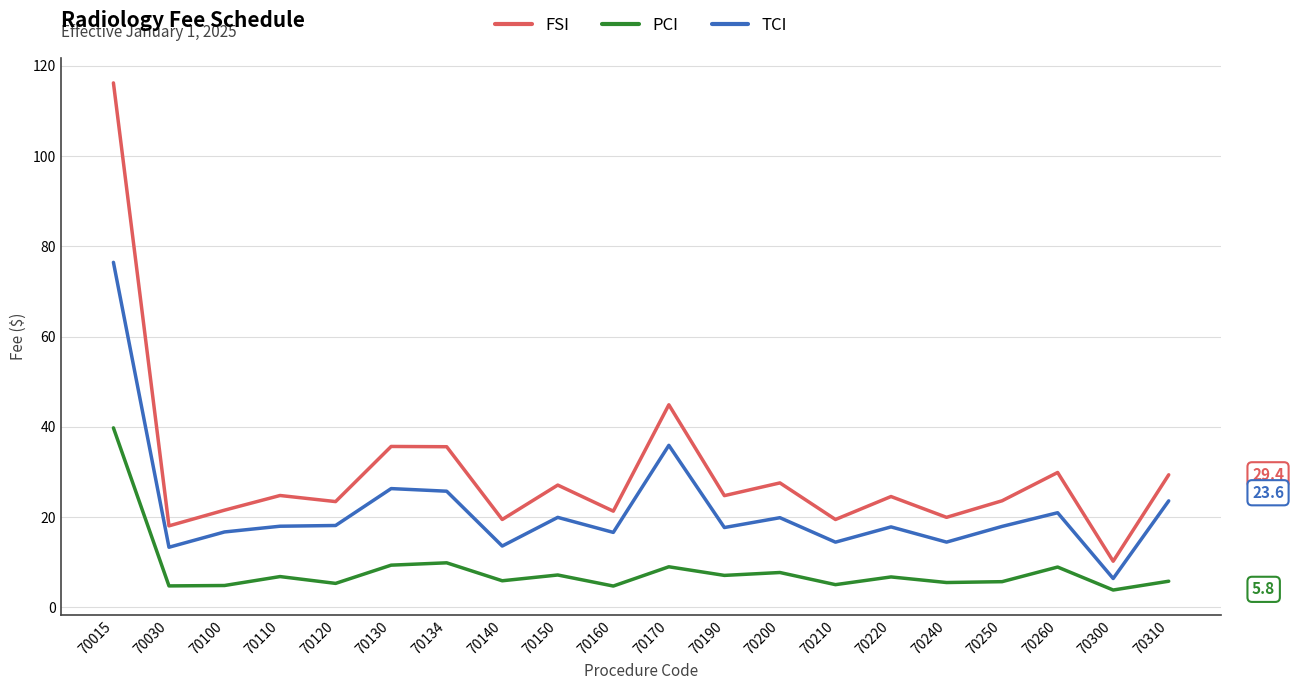

Which series changed the most between 70140 and 70260?

FSI